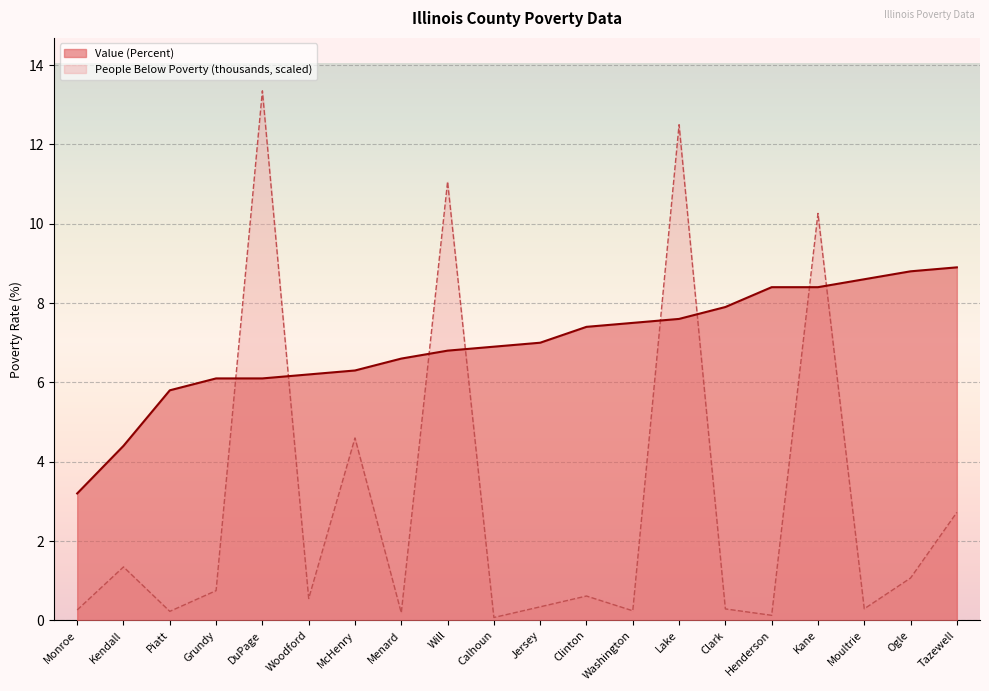

Where is People (Below Poverty, thousands) nearest to the value 6?

McHenry